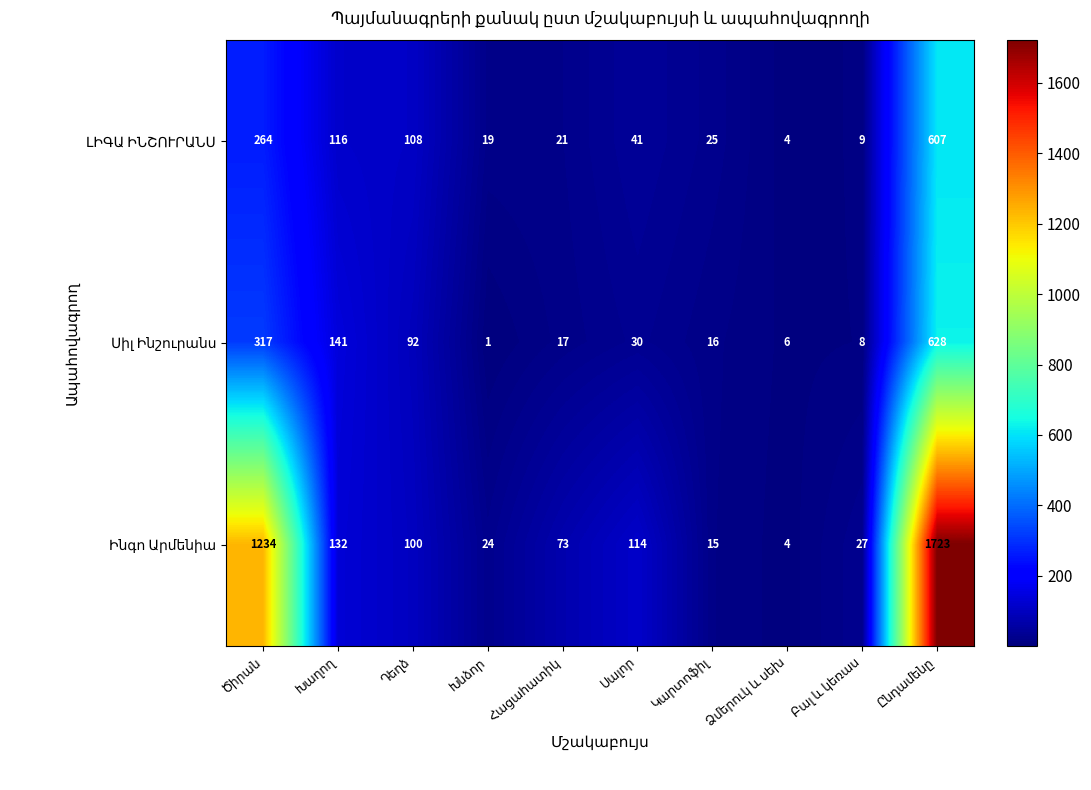

What is the greatest value displayed?

1723